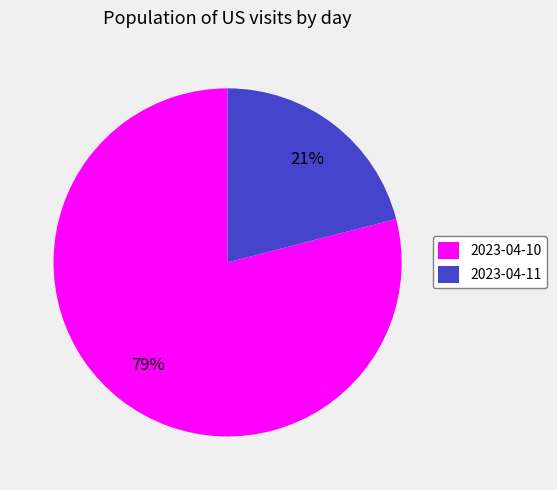

Which slice is the smallest?

2023-04-11